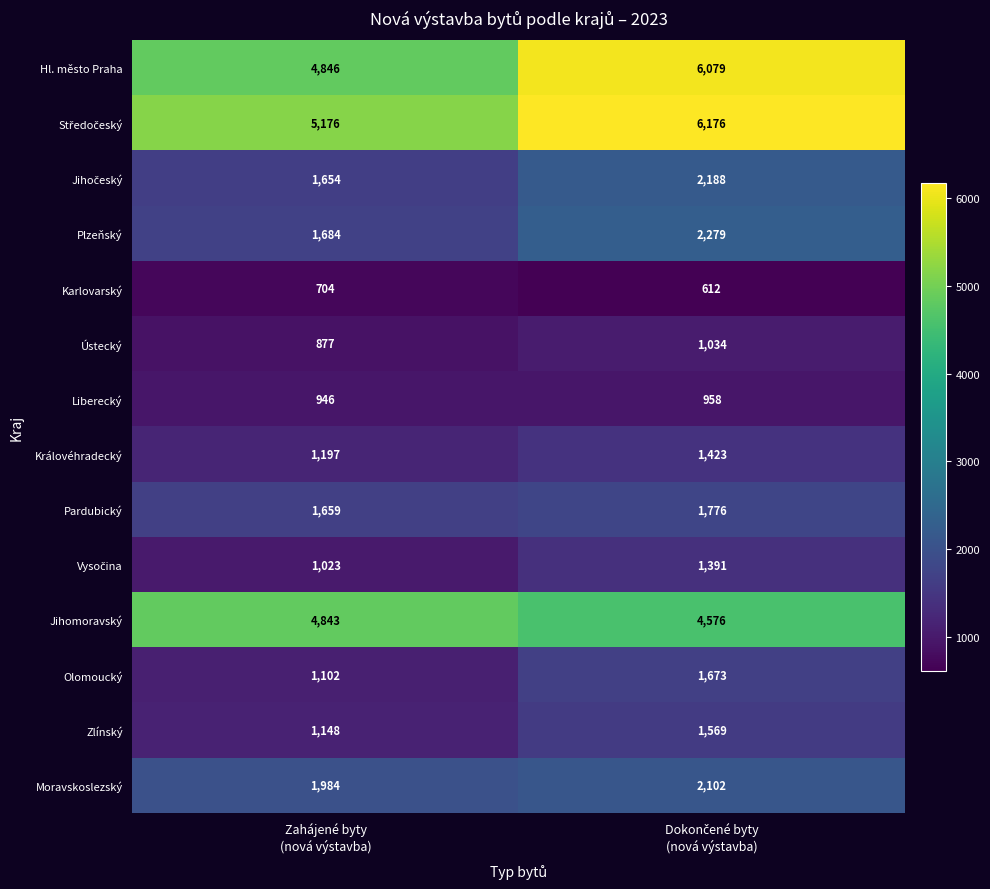

What is the greatest value displayed?

6176